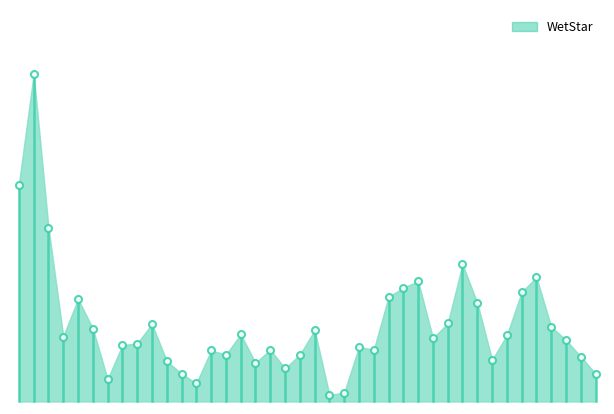

How many values are between 0 and 1?

40